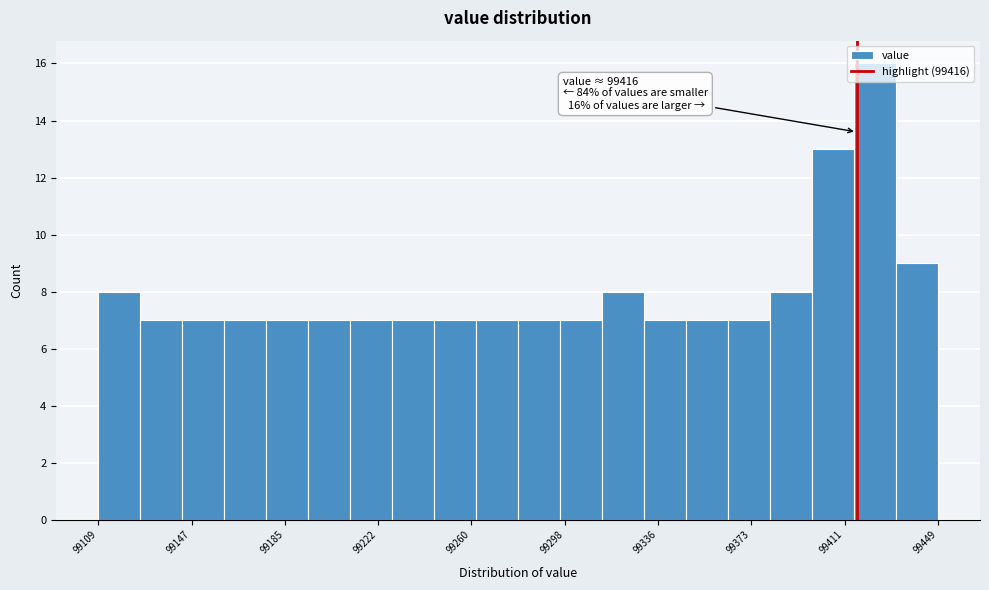

Around what value on the x-axis is the tallest bar? Give the approximate position of its centre, as read against the axis.

99425